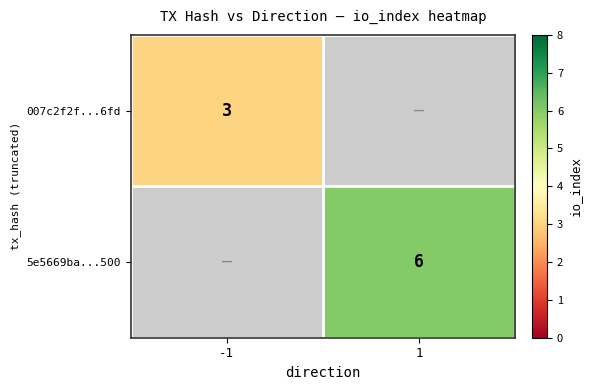

The 5e5669ba...500 series shows 6 at 1. True or false?

True